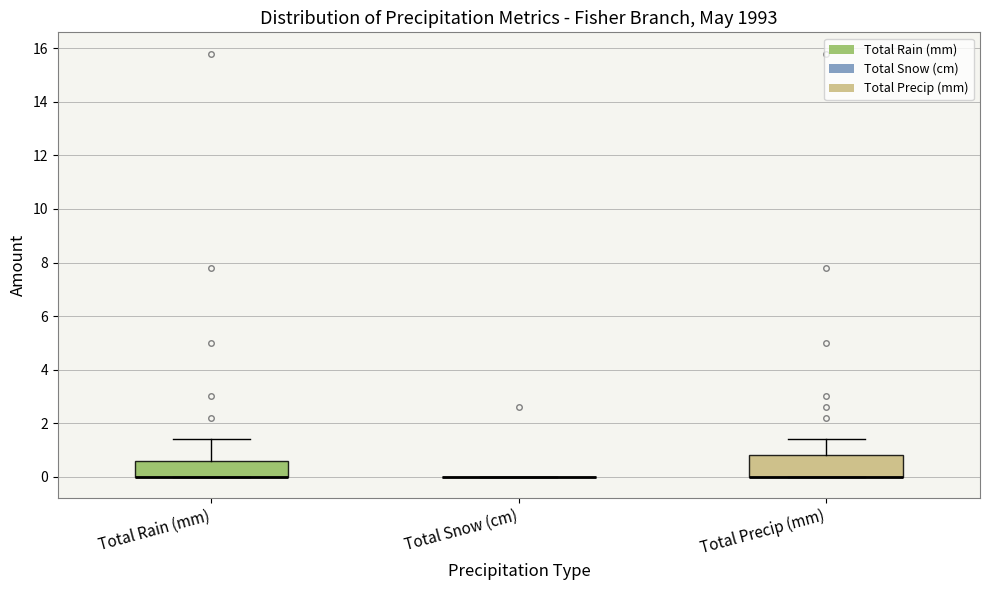

Reading left to right, read every box against the y-axis: the position of its median line, the range the box covers, and the ends of its whiskers. The values are not printed on the chart, so give them approximately, as read against the axis.

Total Rain (mm): median 0.0 (drawn on the box's lower edge), box 0.0 to 0.6, whiskers 0.0 to 1.4
Total Snow (cm): box collapsed to a line at 0.0, whiskers 0.0 to 0.0
Total Precip (mm): median 0.0 (drawn on the box's lower edge), box 0.0 to 0.8, whiskers 0.0 to 1.4